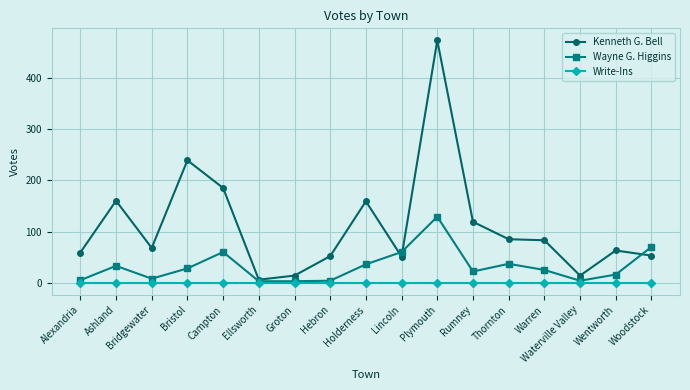

How many categories are shown in the chart?

17